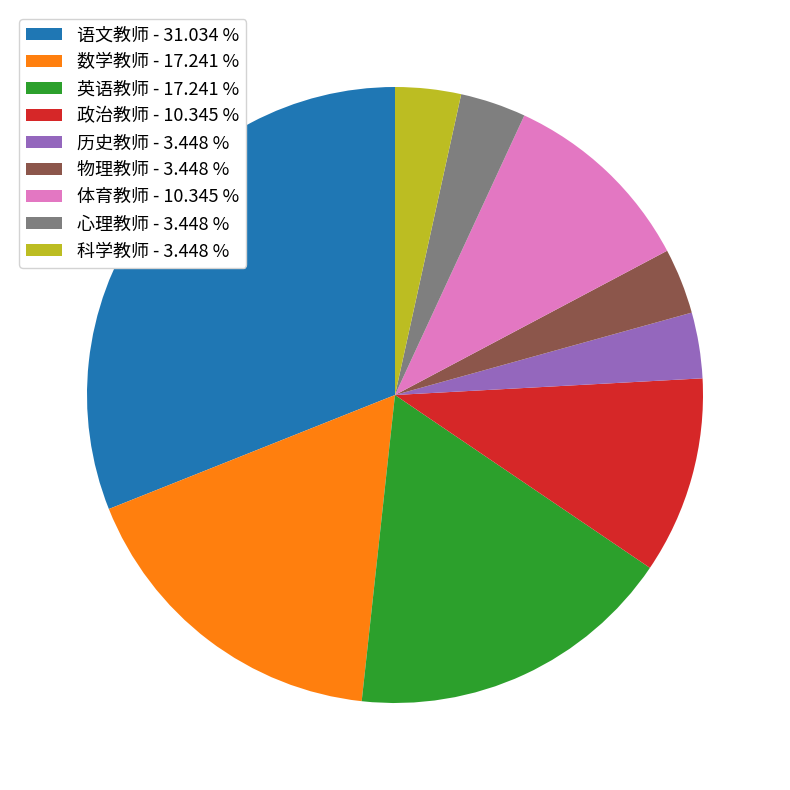

Is the sum of 心理教师 and 科学教师 greater than half?

No